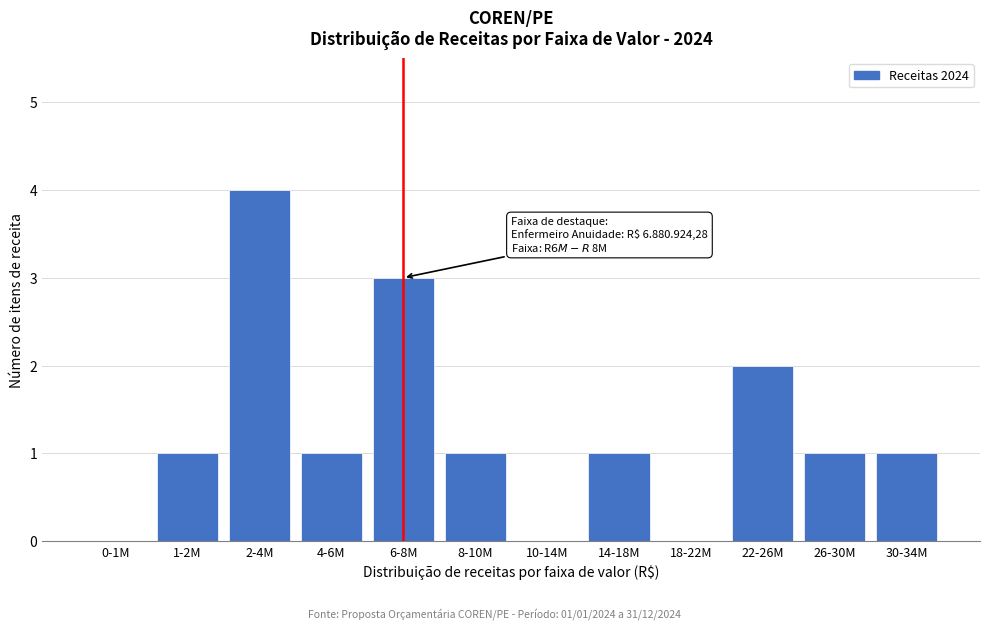

Reading left to right, extract all data points from this chart.

0-1M=0	1-2M=1	2-4M=4	4-6M=1	6-8M=3	8-10M=1	10-14M=0	14-18M=1	18-22M=0	22-26M=2	26-30M=1	30-34M=1